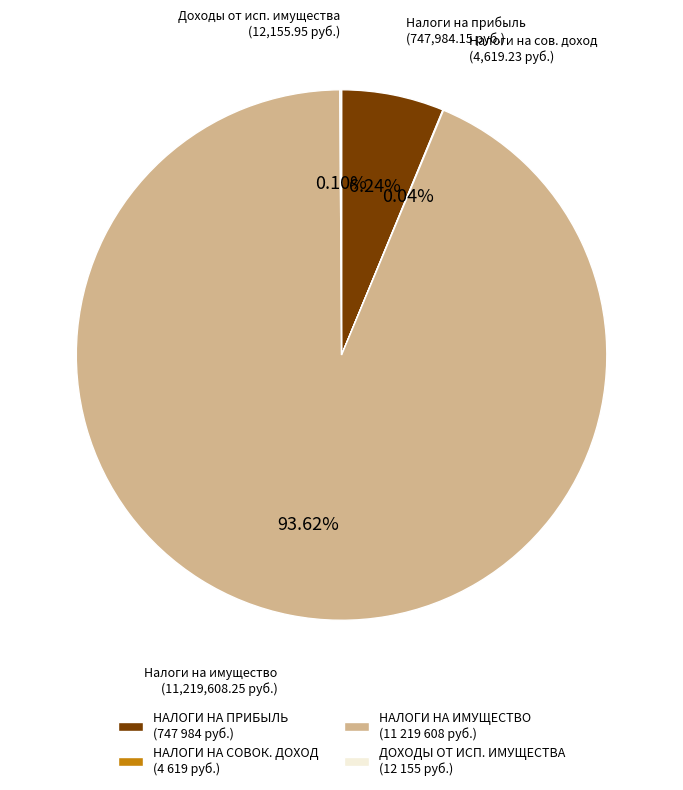

Which category accounts for the majority?

НАЛОГИ НА ИМУЩЕСТВО (11 219 608 руб.)